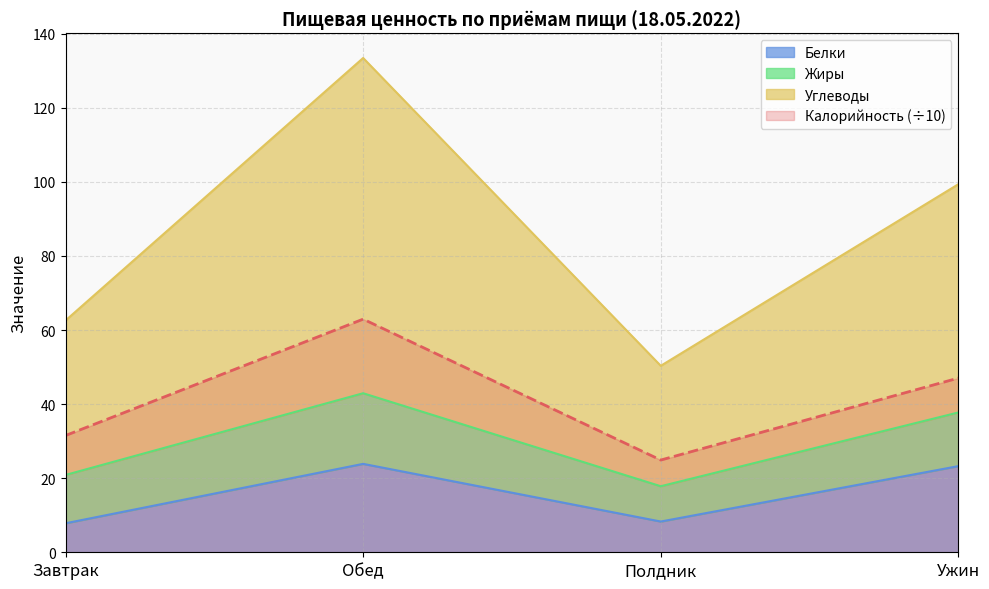

At which label does Калорийность (÷10) reach its minimum?

Полдник